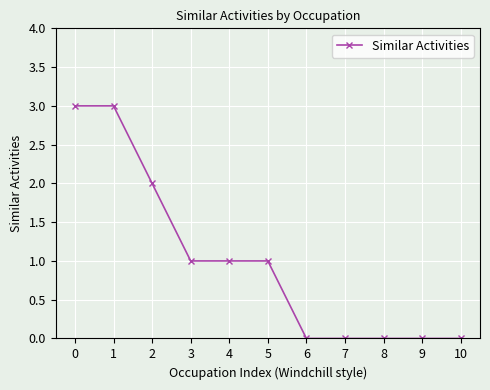

Is it true that the value at 10 is -1?

False